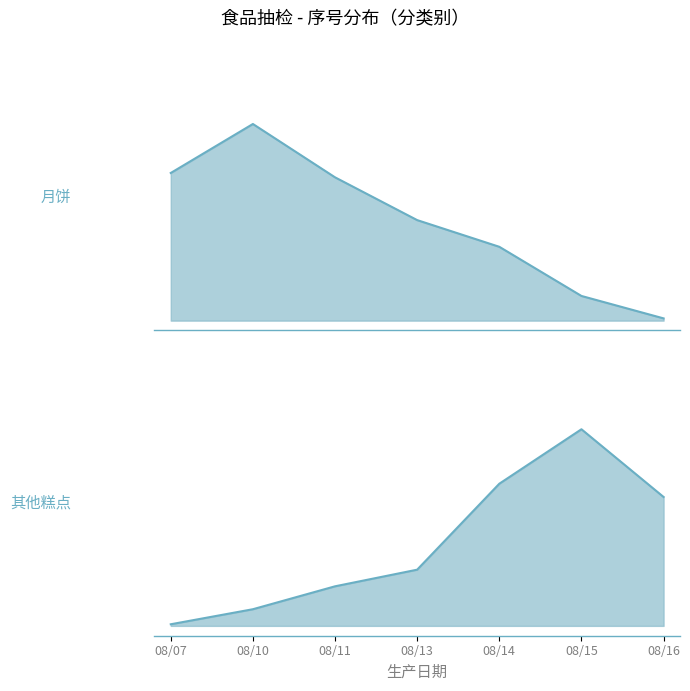

At which label does 其他糕点 趋势 reach its peak?

08/15